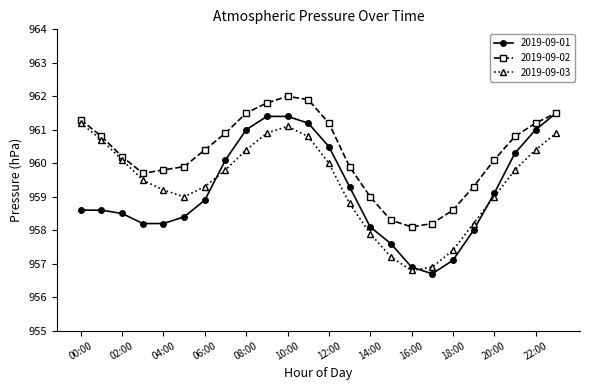

Which series has the largest range (max minus min)?

2019-09-01